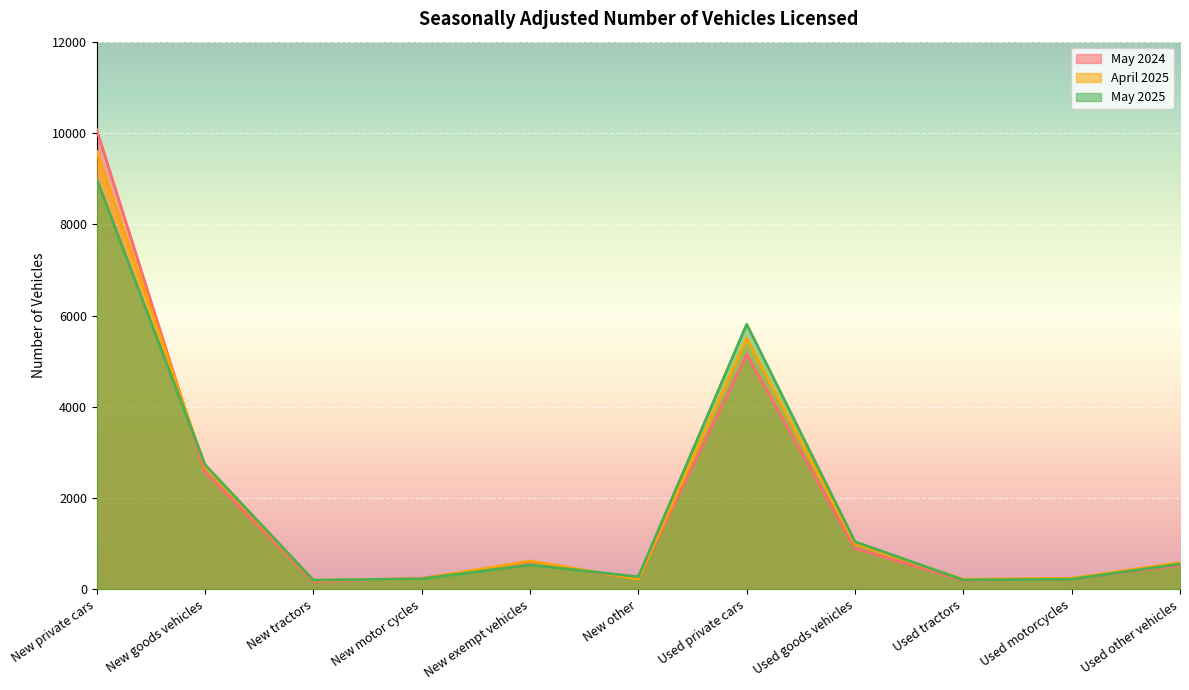

Reading left to right, extract all data points from this chart.

May 2024: New private cars=10070	New goods vehicles=2569	New tractors=168	New motor cycles=247	New exempt vehicles=580	New other=237	Used private cars=5147	Used goods vehicles=900	Used tractors=196	Used motorcycles=235	Used other vehicles=528
April 2025: New private cars=9595	New goods vehicles=2693	New tractors=199	New motor cycles=234	New exempt vehicles=622	New other=228	Used private cars=5501	Used goods vehicles=998	Used tractors=222	Used motorcycles=244	Used other vehicles=587
May 2025: New private cars=8990	New goods vehicles=2732	New tractors=203	New motor cycles=232	New exempt vehicles=538	New other=278	Used private cars=5811	Used goods vehicles=1045	Used tractors=208	Used motorcycles=225	Used other vehicles=557